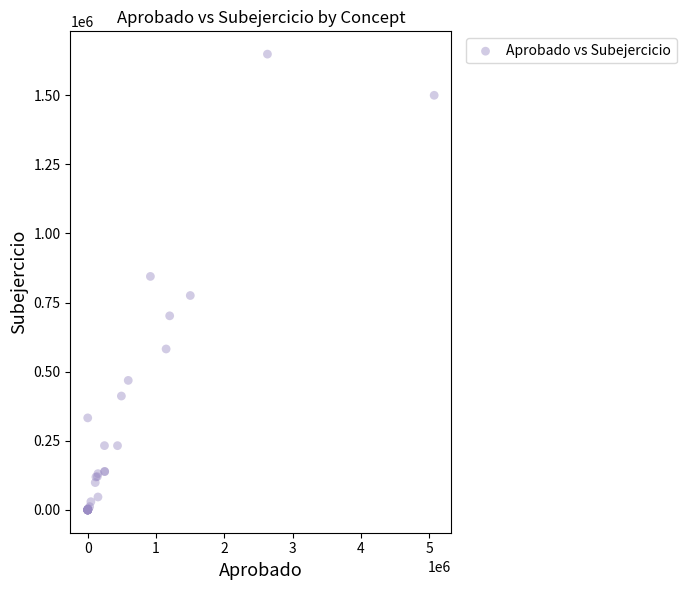

What Y value in the scatter plot is closest to 824097?

844395.1